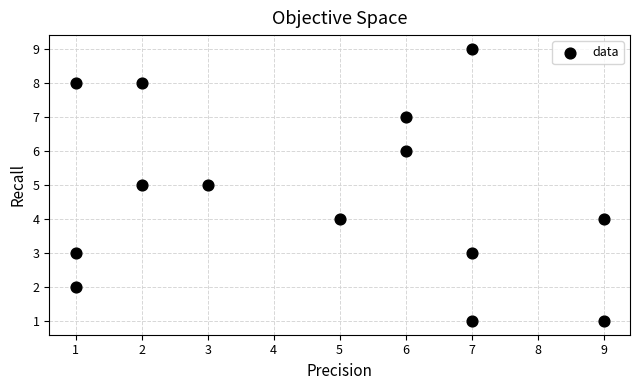

What is the range of X values (max minus min)?

8